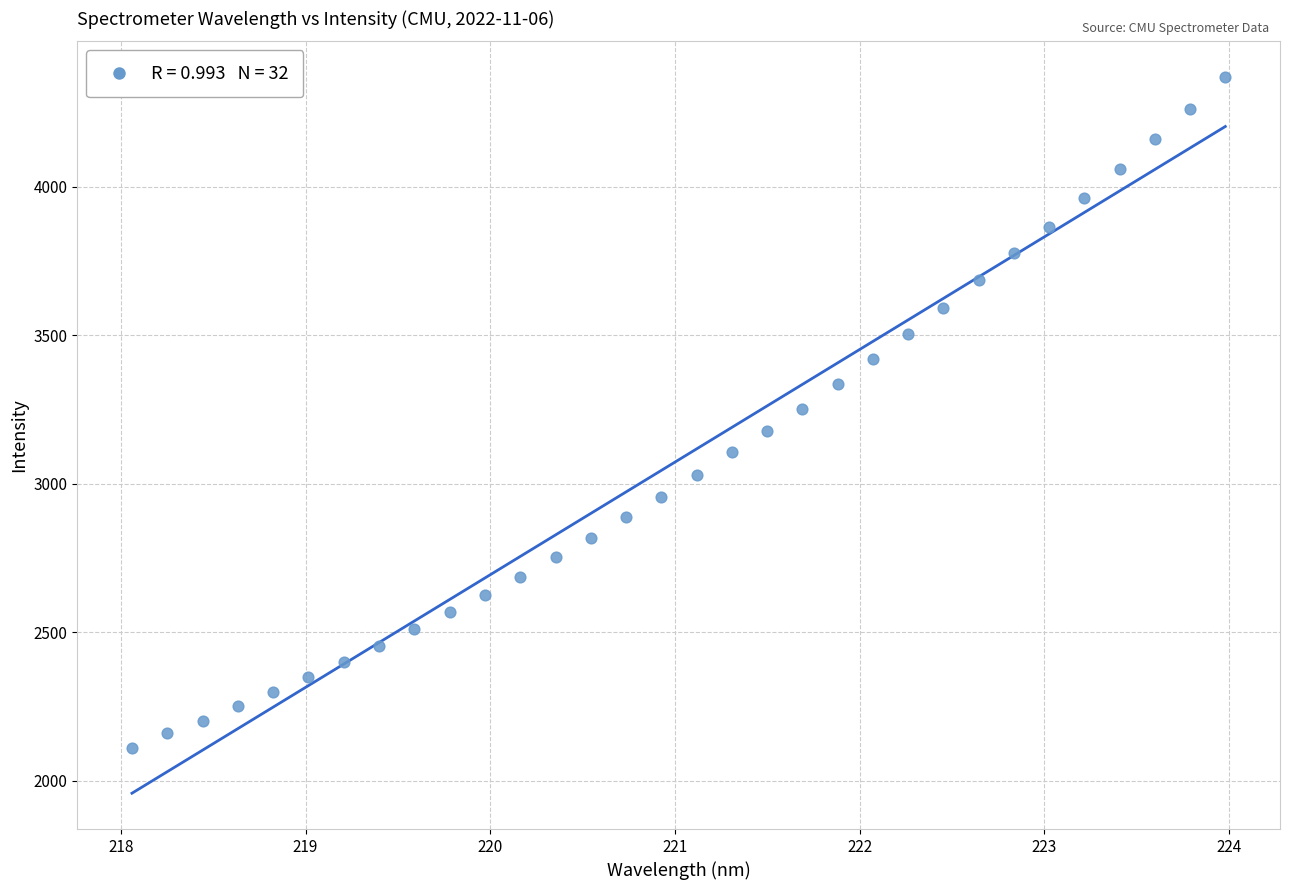

What is the range of X values (max minus min)?

5.9